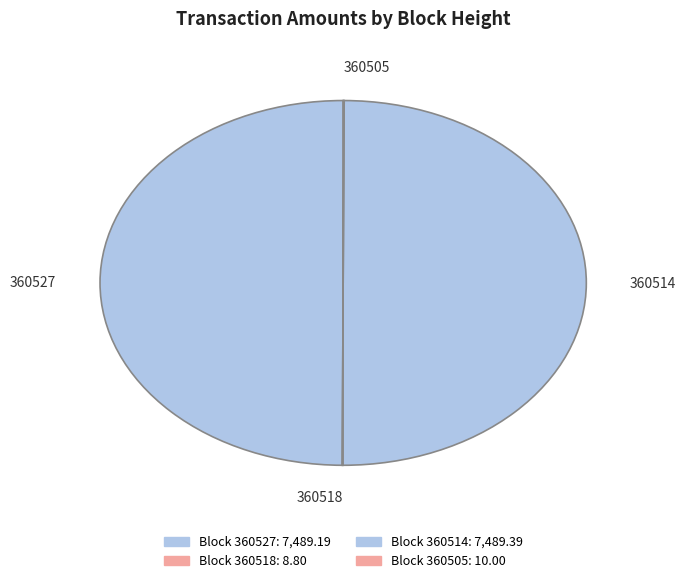

Is the sum of 360514 and 360527 greater than half?

Yes